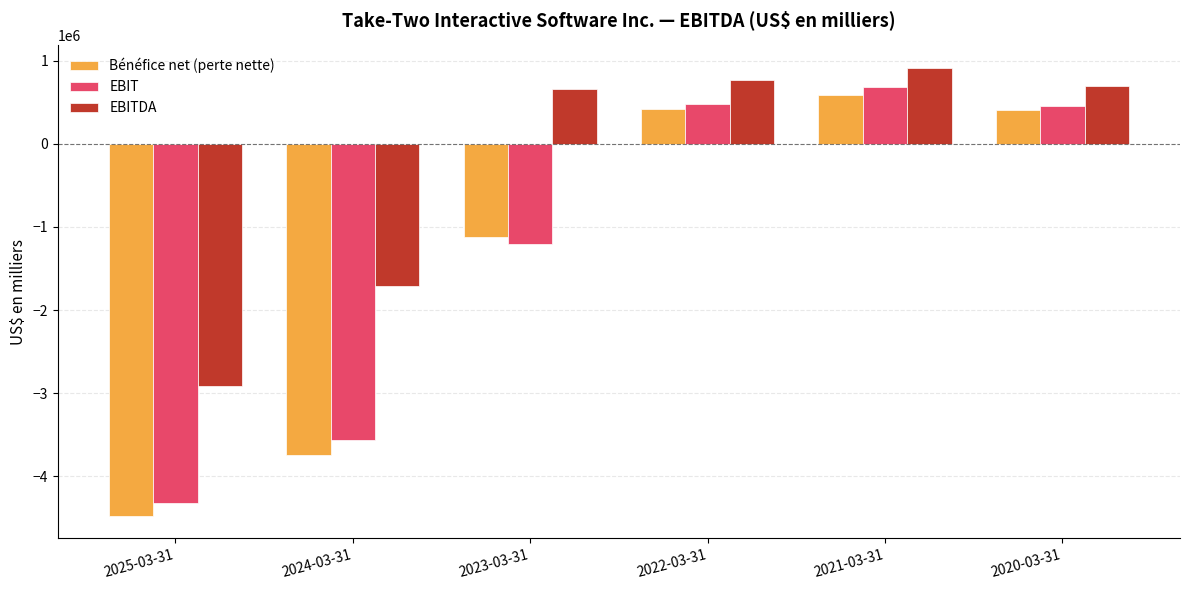

What is the difference between the maximum and minimum values in the EBITDA series?

3830536